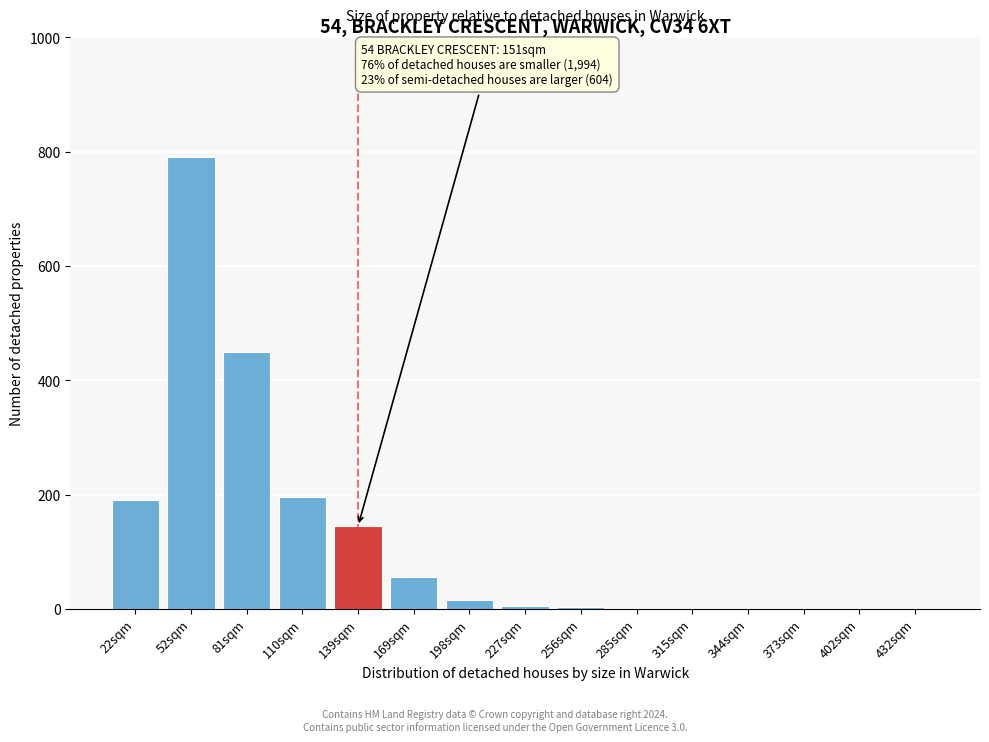

What is the sum of all values?

1852